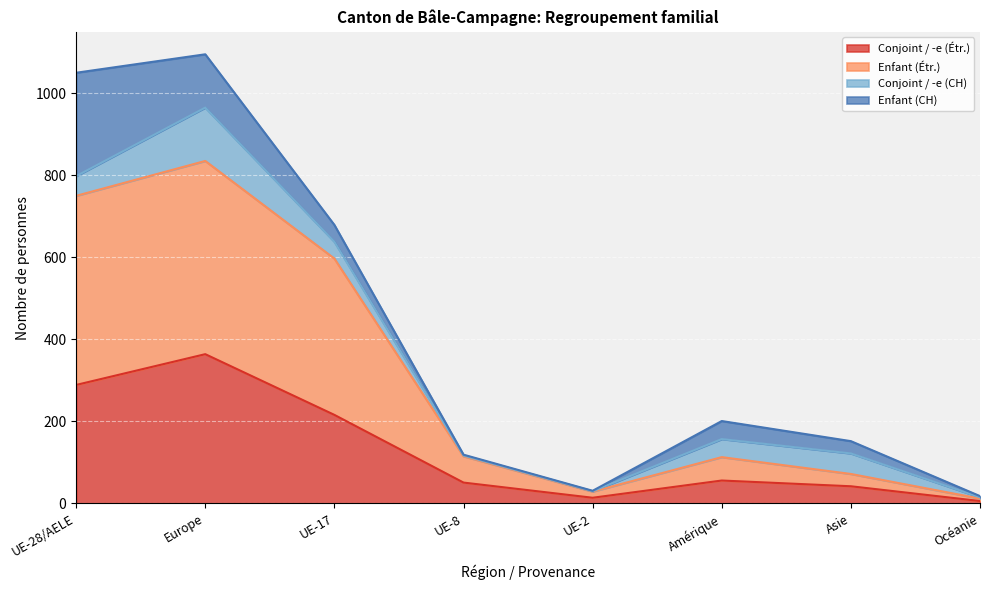

How many data points does each series have?

8